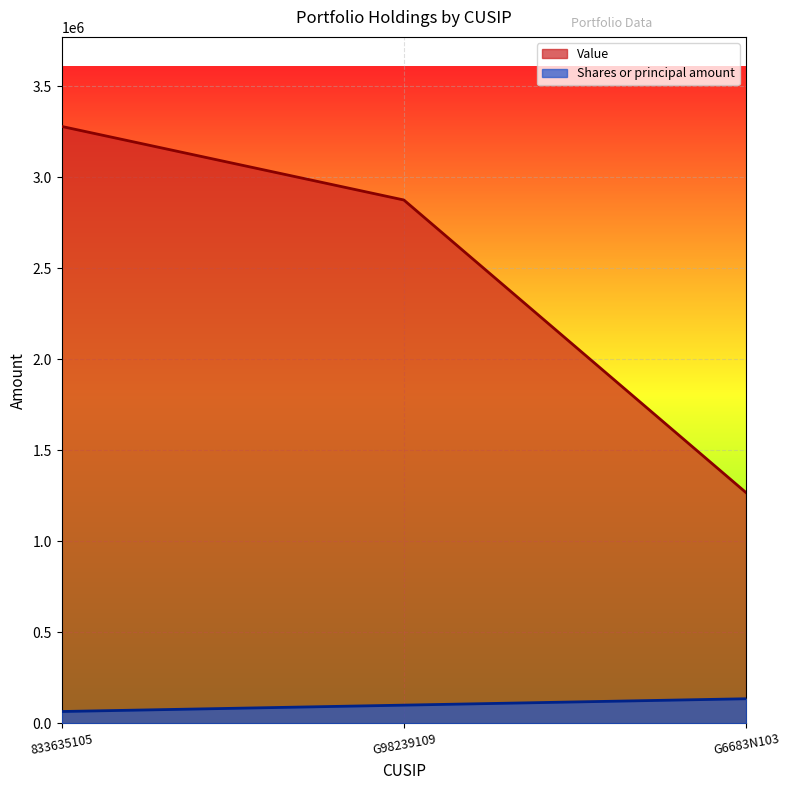

Reading right to left, what are all the values shown in this chart?

Value: 1267000	2874000	3278000
Shares or principal amount: 135088	100000	65000